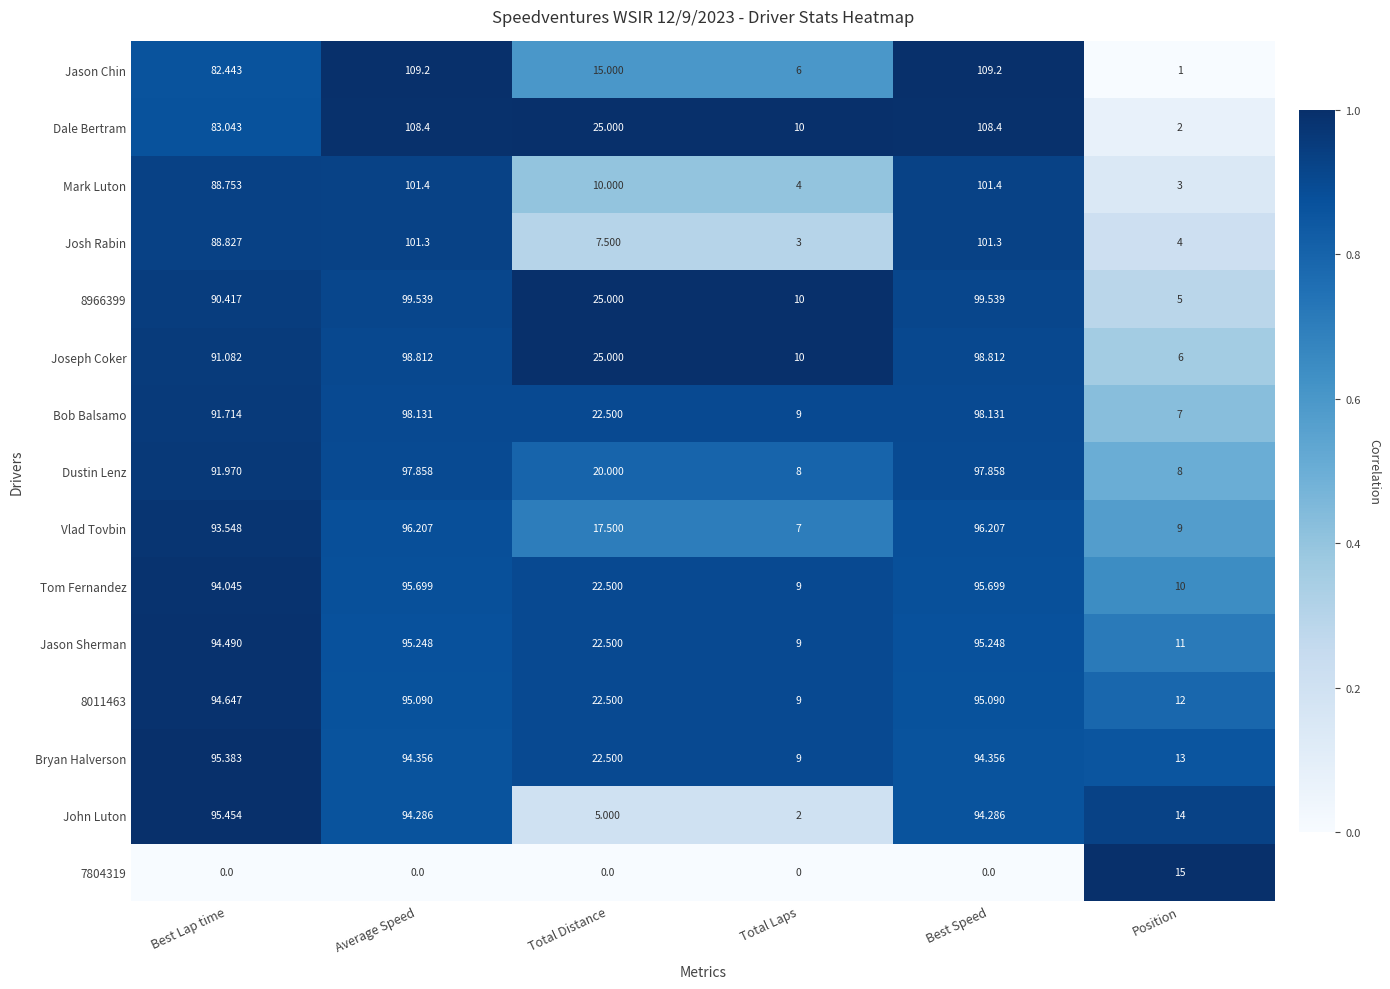

What is the difference between the highest and lowest values at Total Distance?

25.0